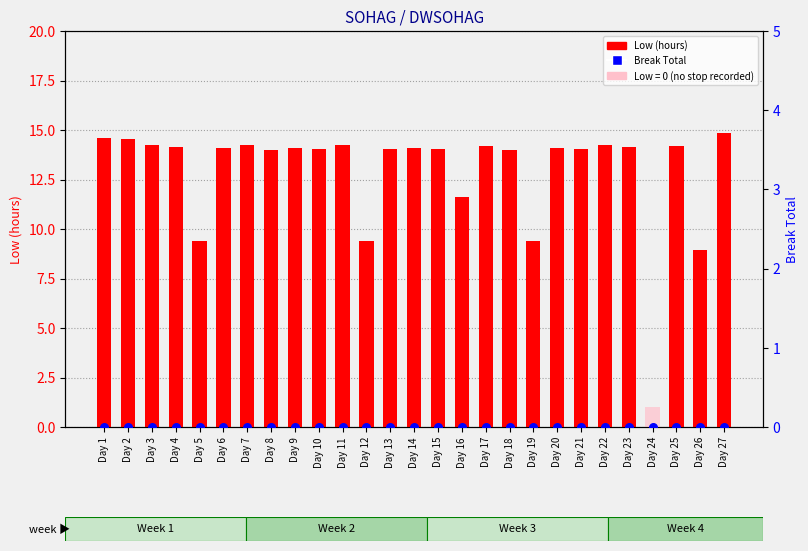

Which series has the widest spread of Y values?

Low (hours)